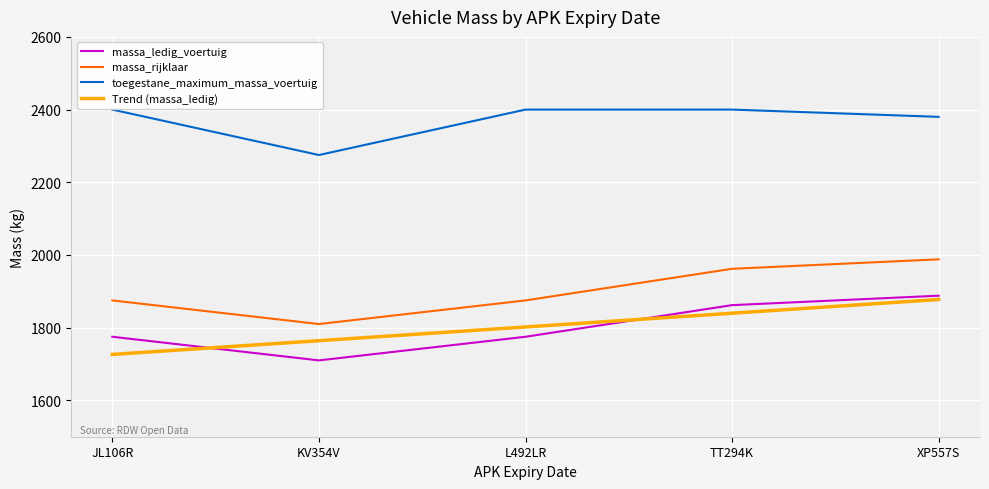

What is the approximate value of massa_ledig_voertuig at JL106R?

1775.0